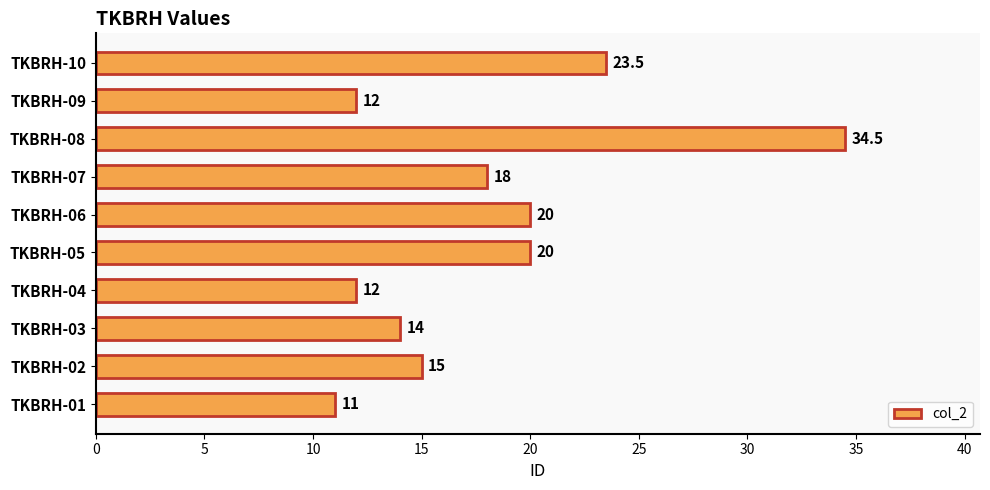

How many series are shown in this chart?

1